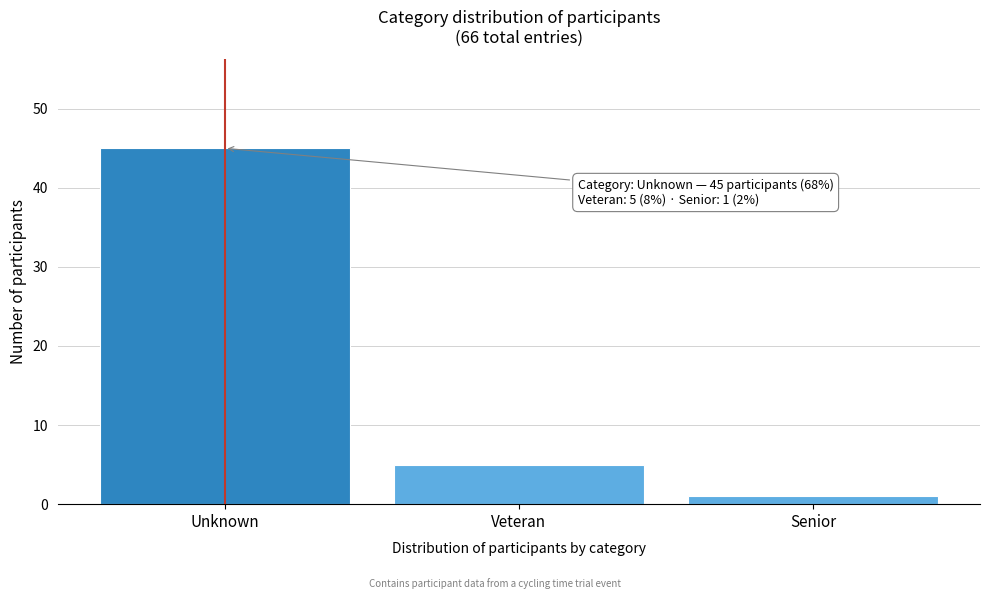

Reading right to left, what are all the values shown in this chart?

1	5	45